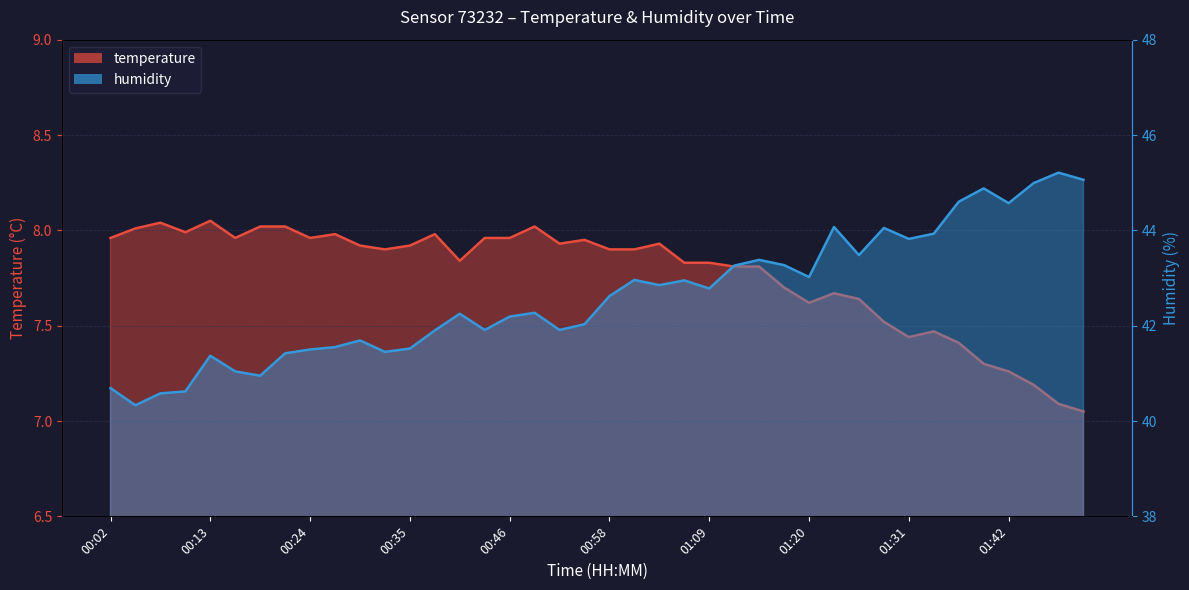

Which has a higher value, 00:11 or 01:25?

00:11